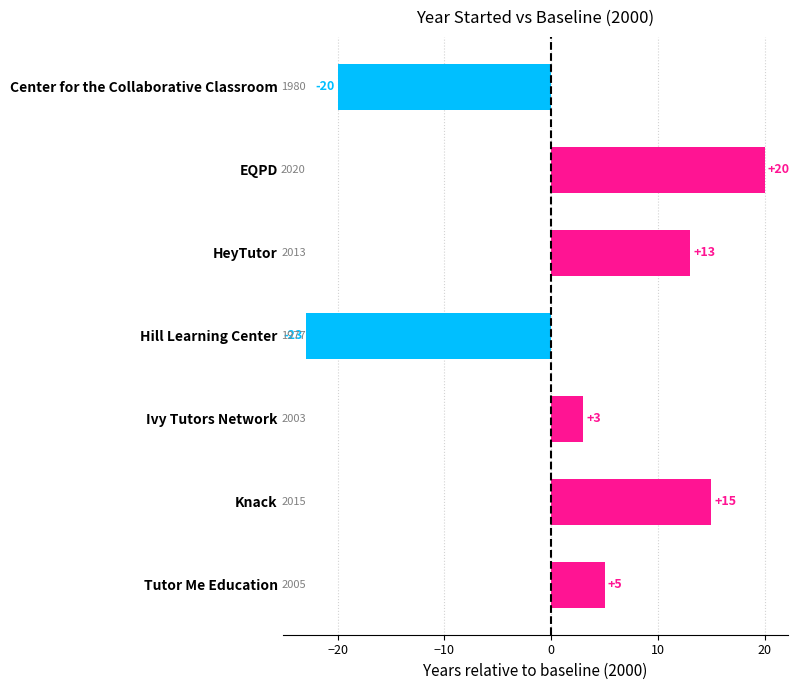

What is the difference between the maximum and second lowest values?

40